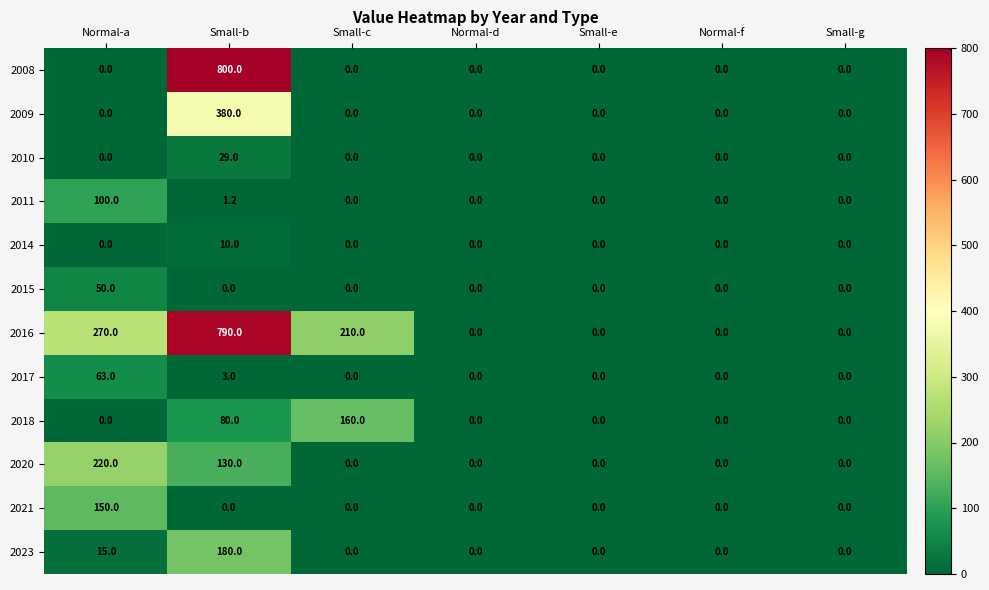

What is the total value across all series at Small-c?

370.0